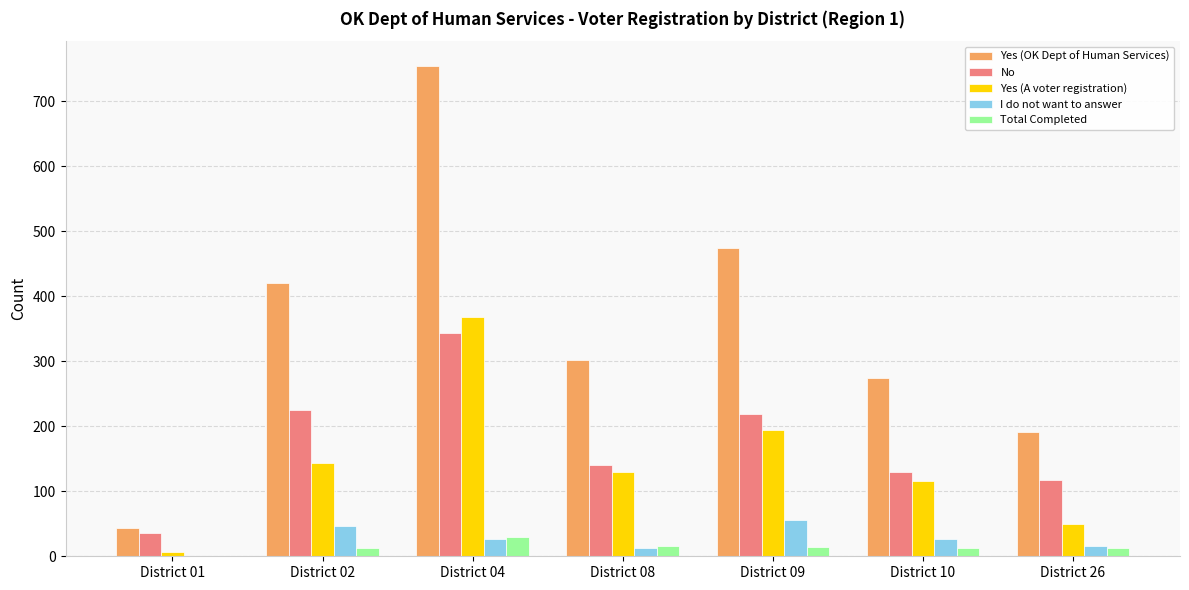

What is the sum of all Total Completed values?

97